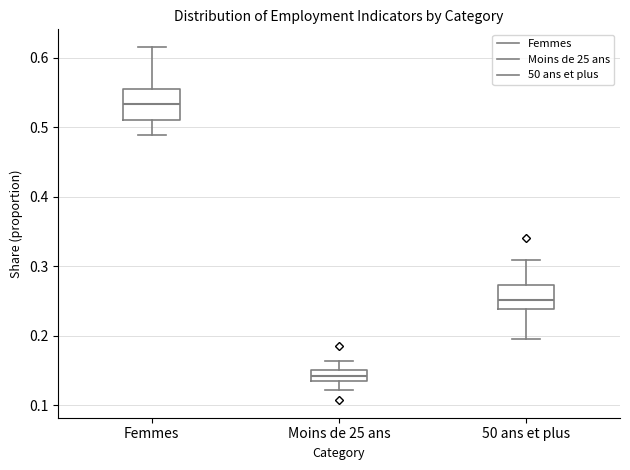

Where does the median line of the box for 50 ans et plus sit on the y-axis? The values are not printed on the chart, so give them approximately, as read against the axis.

0.25